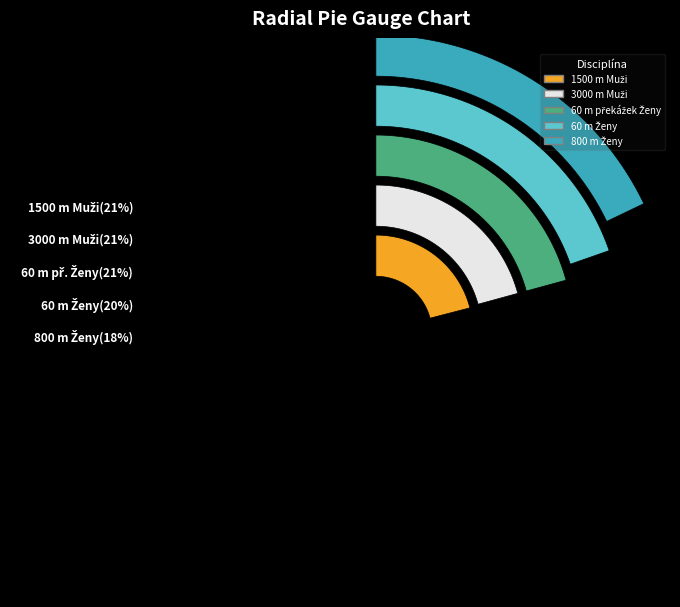

To the nearest percent, what is the average slice percentage?

20%